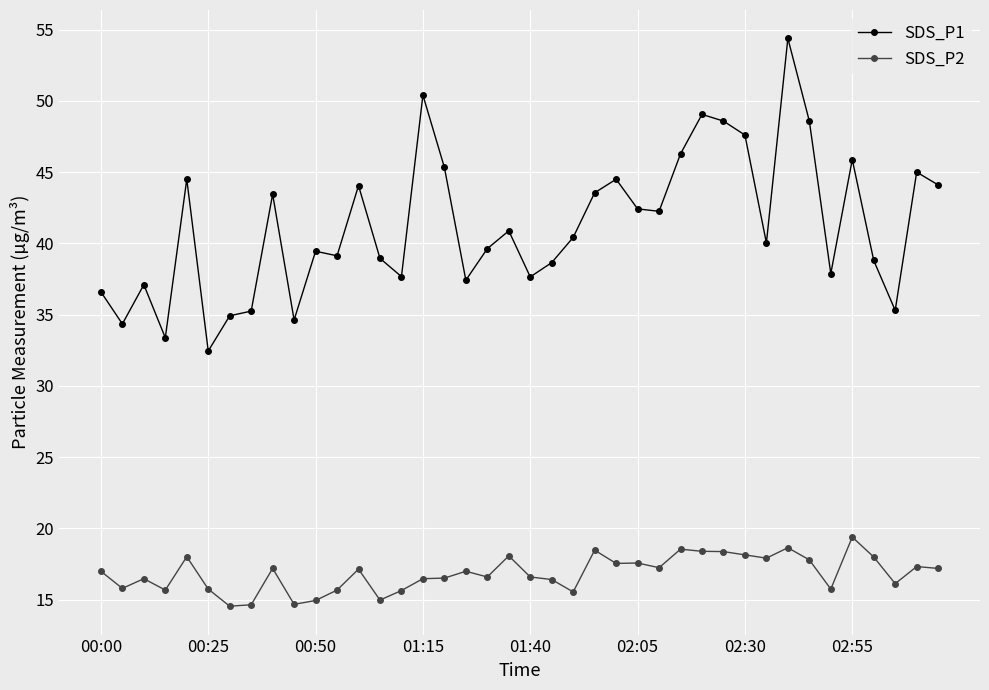

List the series in order of their peak value, highest first.

SDS_P1, SDS_P2